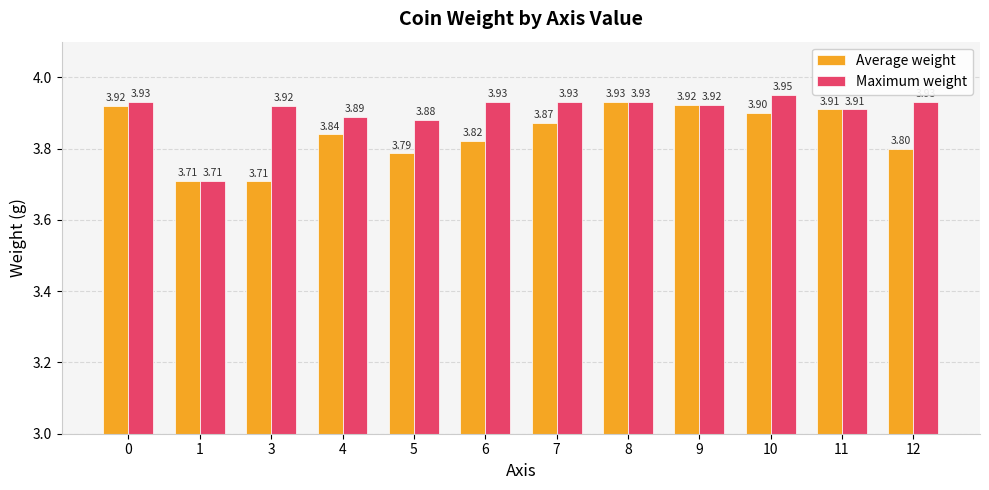

What is the value of the Average weight bar at the 3rd from the left?

3.7